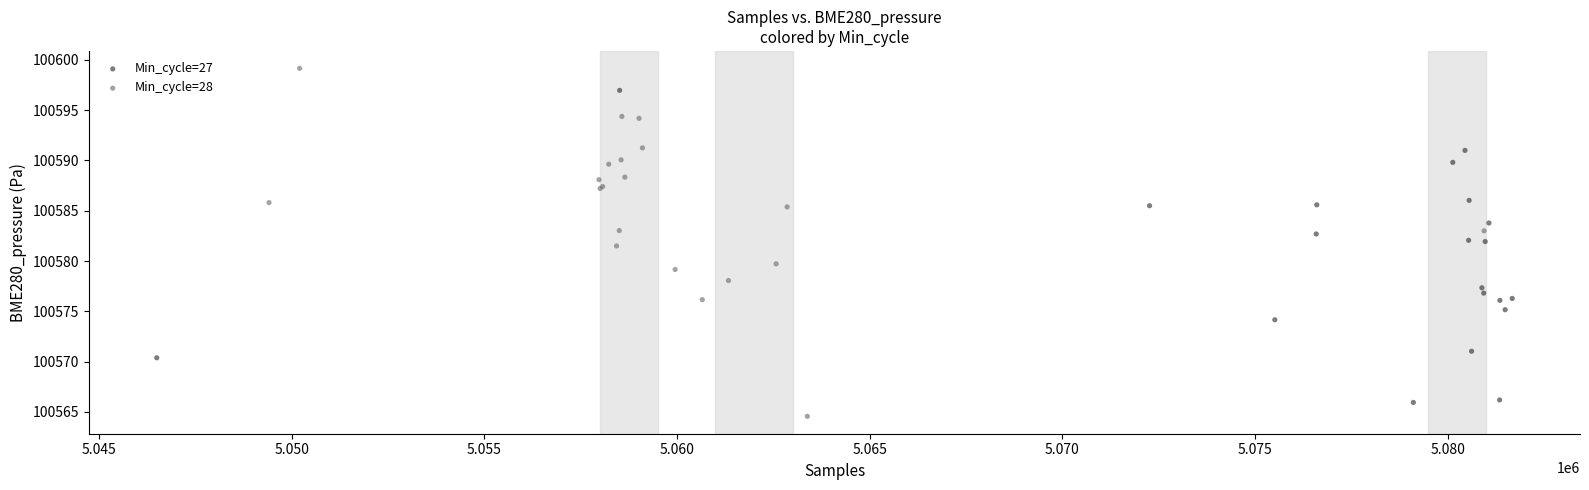

Which series contains the highest Y value?

Min_cycle=28